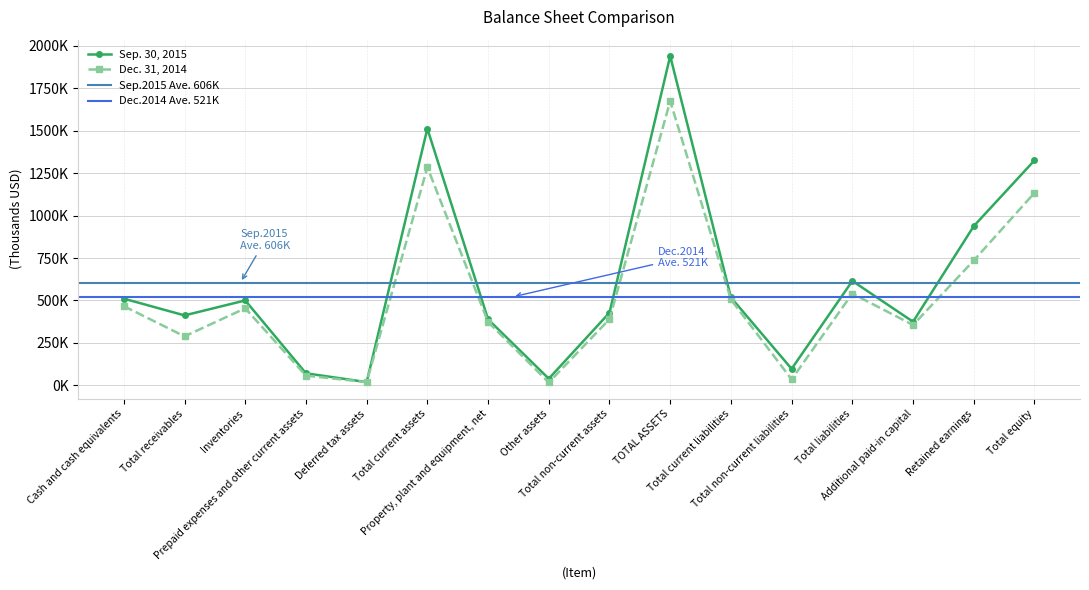

Read the Sep. 30, 2015 value at TOTAL ASSETS, to the nearest 50.

1940650